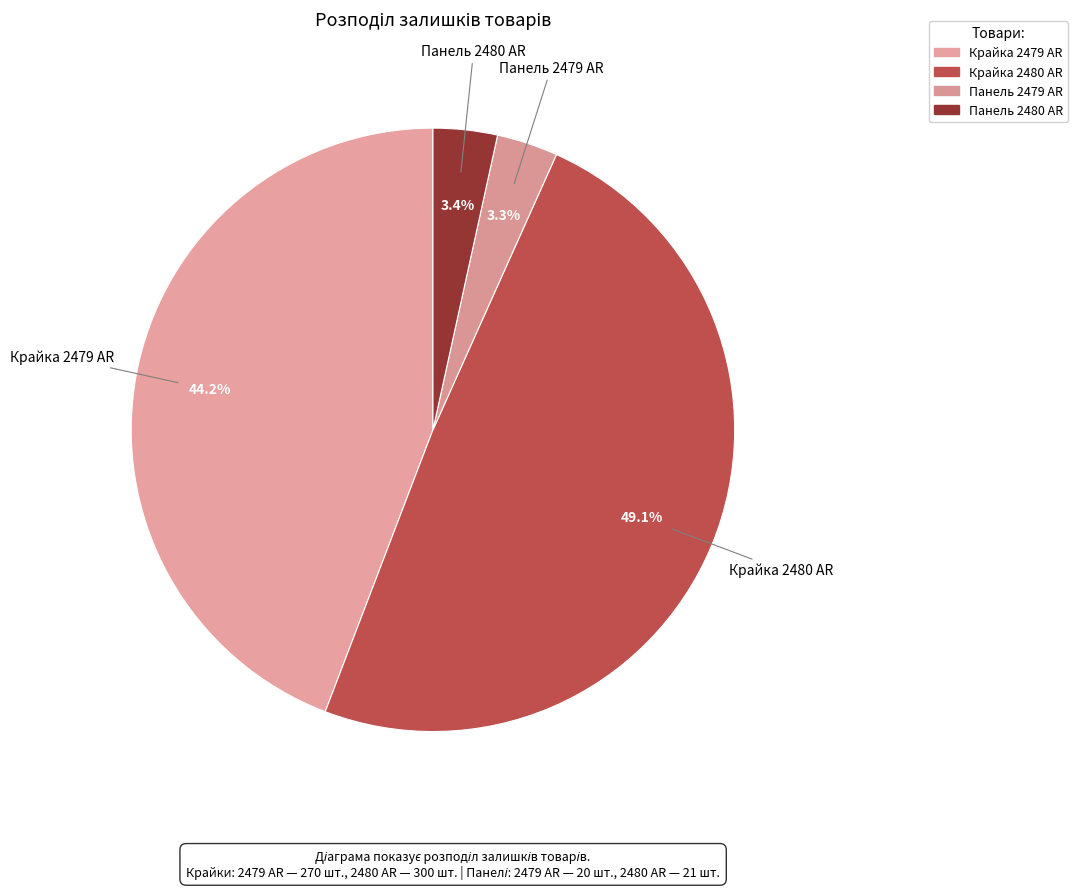

How many slices are in this pie chart?

4